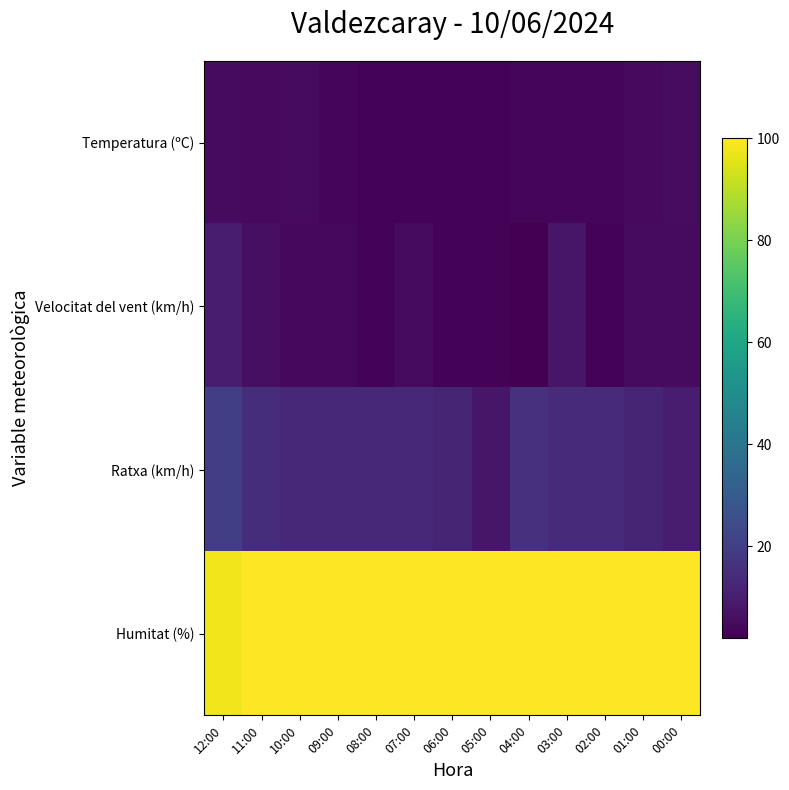

How many distinct data groups are displayed?

4